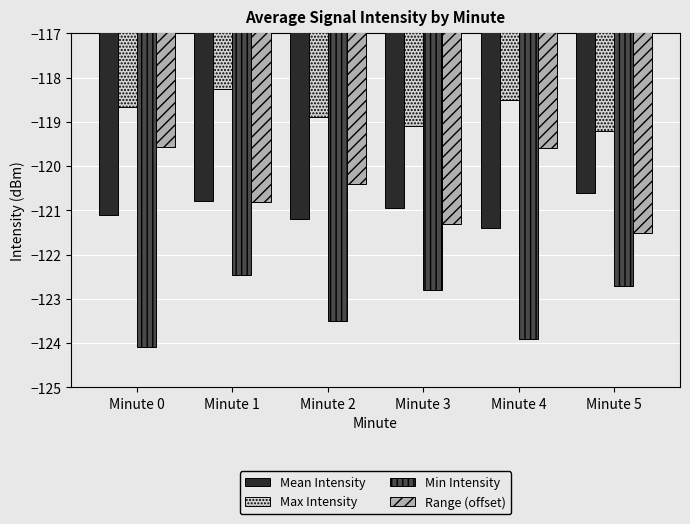

How many values in the Range (offset) series are below -120?

4